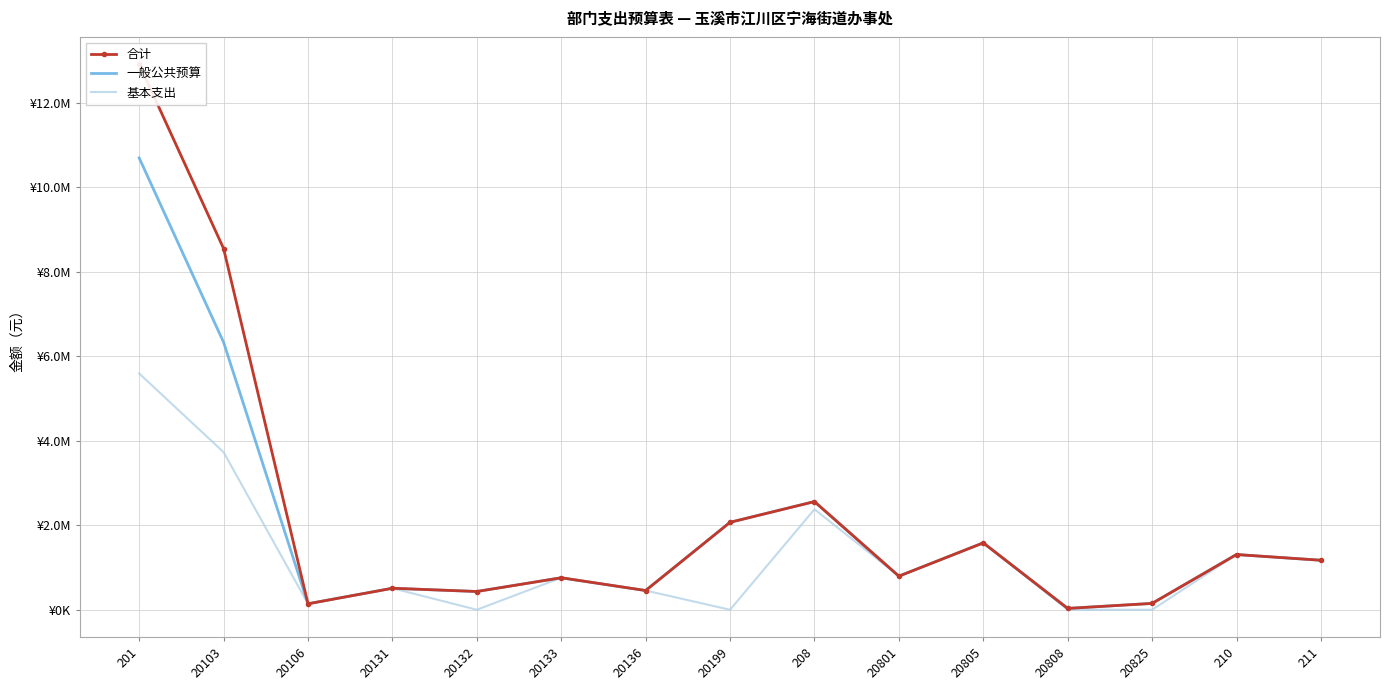

At which category does 合计 reach its first local peak?

20131